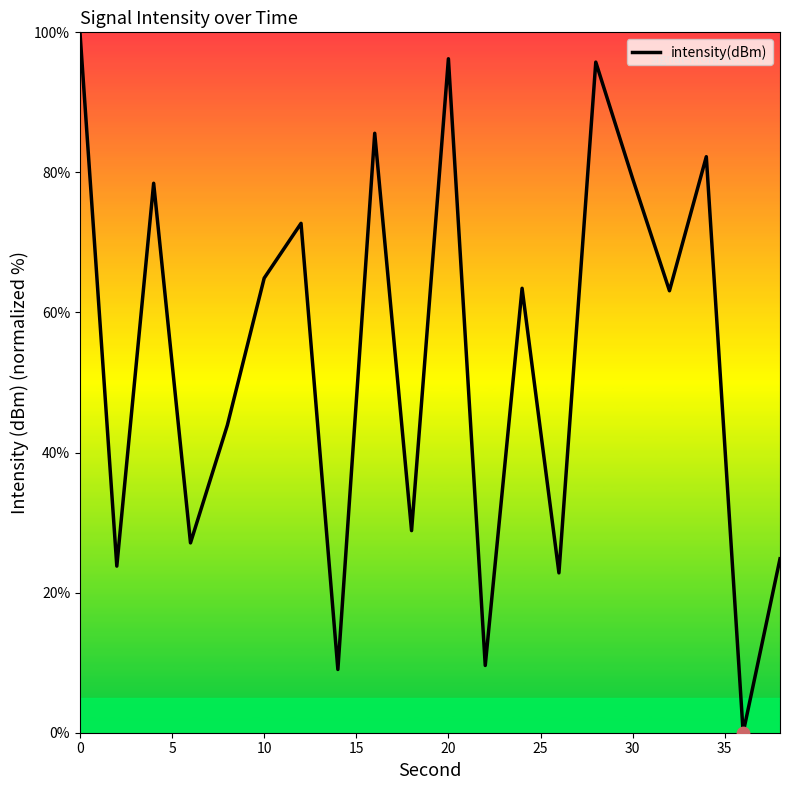

What is the difference between the maximum and minimum values?

100.0